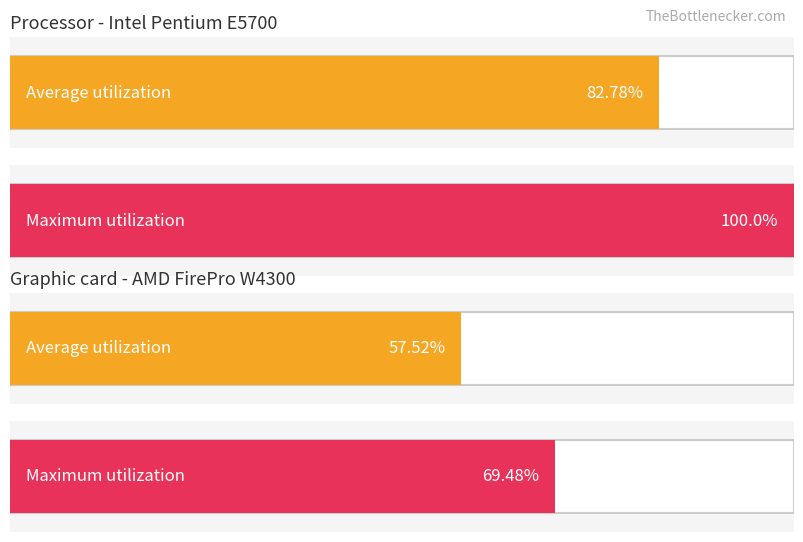

Count the number of data series in this chart.

2